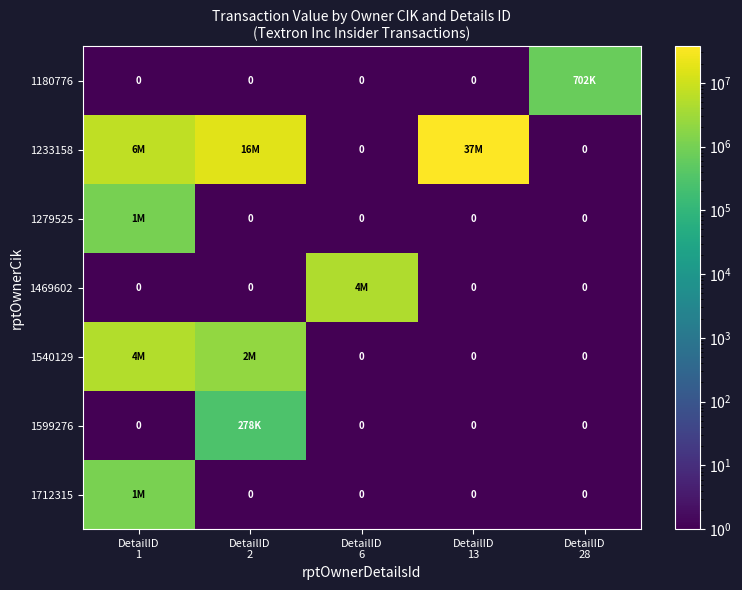

True or false: 1712315 has a value of 0.1 at DetailID 2.

True